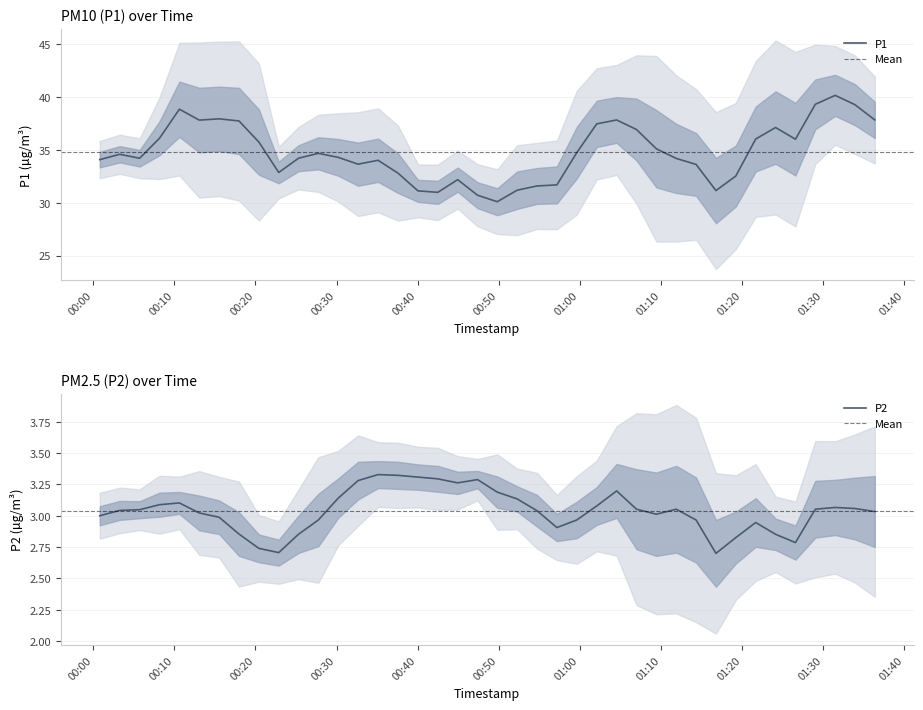

List the series in order of their peak value, highest first.

P1, P2